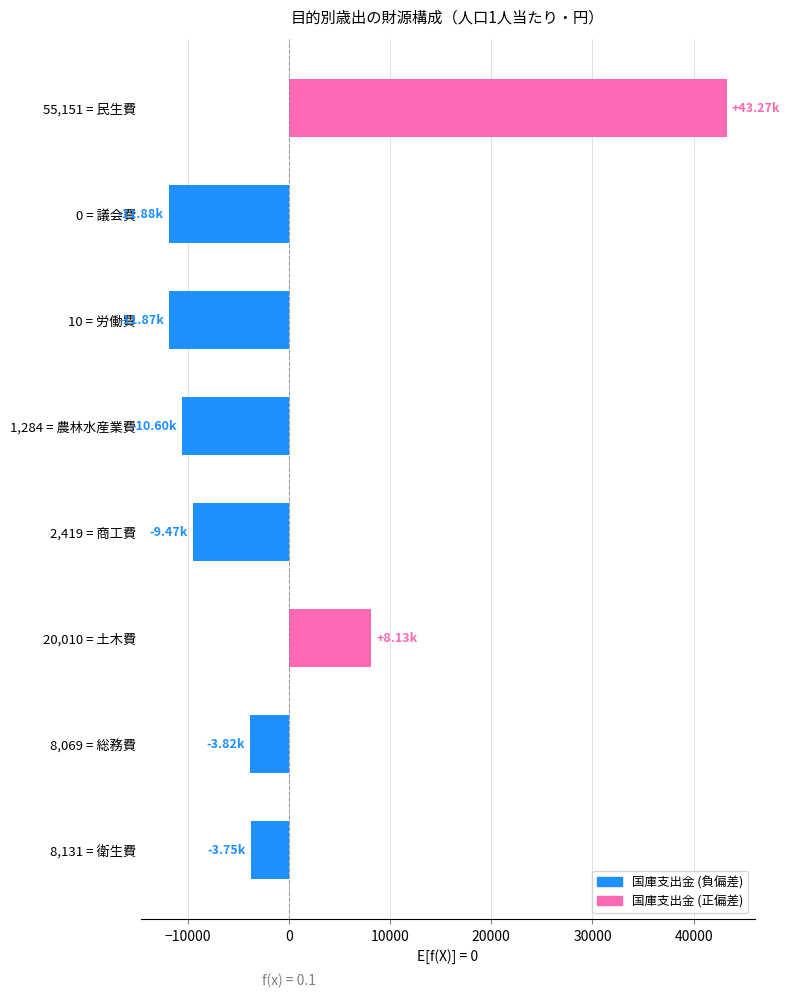

What is the difference between the maximum and minimum values?

55151.0